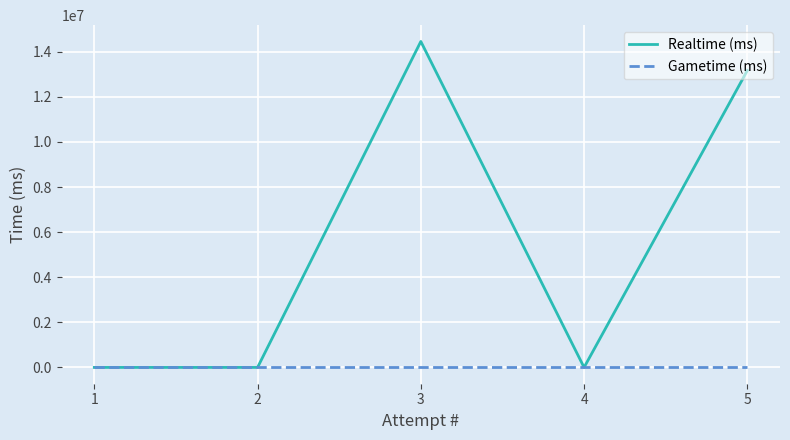

The value of Gametime (ms) at 1 is 0. True or false?

True